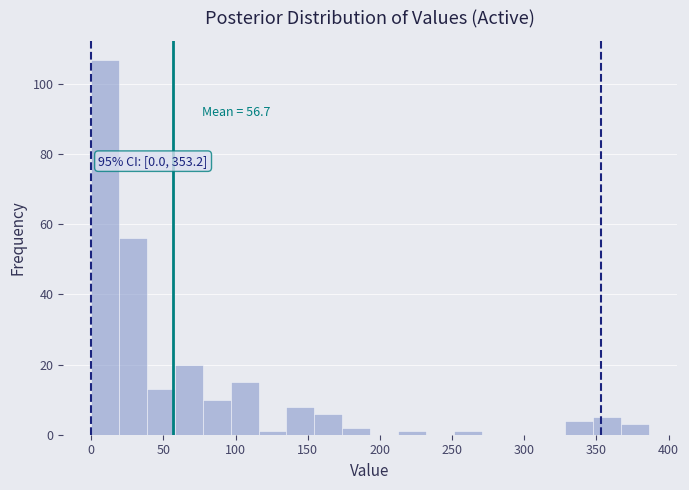

Around what value on the x-axis is the tallest bar? Give the approximate position of its centre, as read against the axis.

10